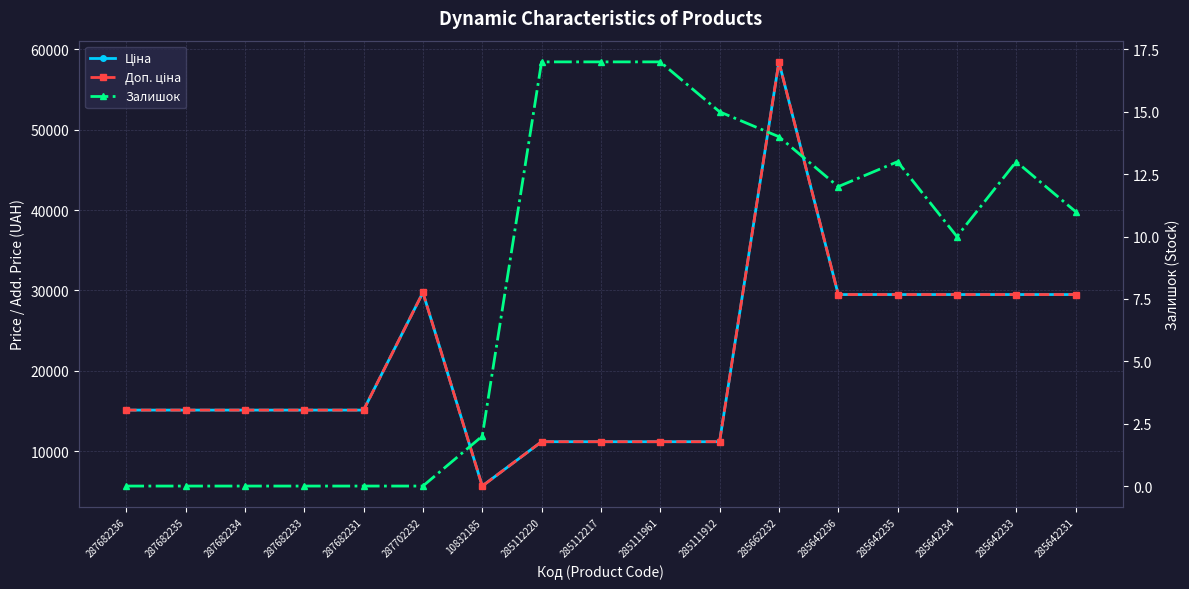

How many lines are shown in the chart?

3